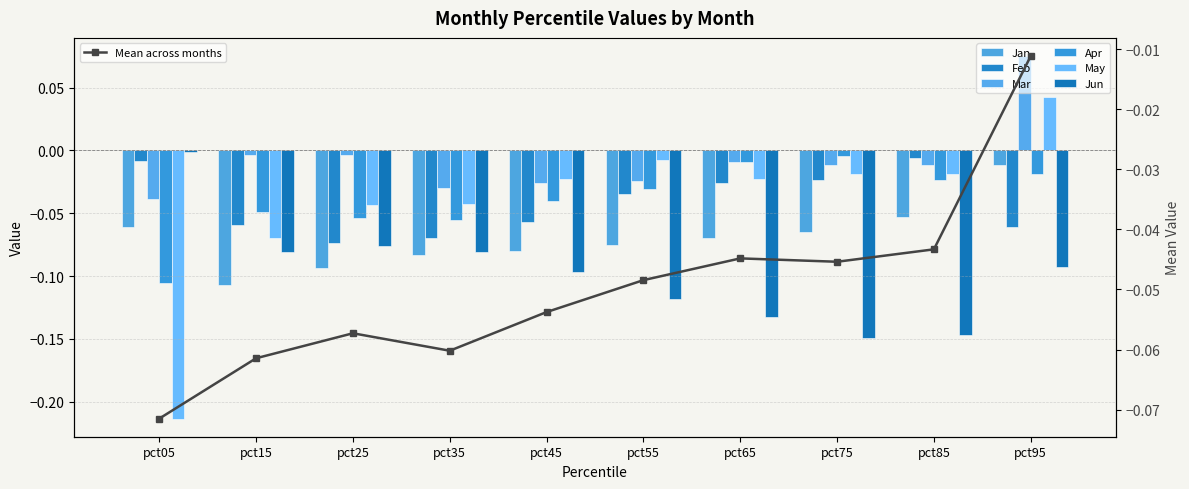

Reading right to left, list all the values displayed in this chart.

Jan: pct95=-0.0	pct85=-0.1	pct75=-0.1	pct65=-0.1	pct55=-0.1	pct45=-0.1	pct35=-0.1	pct25=-0.1	pct15=-0.1	pct05=-0.1
Feb: pct95=-0.1	pct85=-0.0	pct75=-0.0	pct65=-0.0	pct55=-0.0	pct45=-0.1	pct35=-0.1	pct25=-0.1	pct15=-0.1	pct05=-0.0
Mar: pct95=0.1	pct85=-0.0	pct75=-0.0	pct65=-0.0	pct55=-0.0	pct45=-0.0	pct35=-0.0	pct25=-0.0	pct15=-0.0	pct05=-0.0
Apr: pct95=-0.0	pct85=-0.0	pct75=-0.0	pct65=-0.0	pct55=-0.0	pct45=-0.0	pct35=-0.1	pct25=-0.1	pct15=-0.0	pct05=-0.1
May: pct95=0.0	pct85=-0.0	pct75=-0.0	pct65=-0.0	pct55=-0.0	pct45=-0.0	pct35=-0.0	pct25=-0.0	pct15=-0.1	pct05=-0.2
Jun: pct95=-0.1	pct85=-0.1	pct75=-0.1	pct65=-0.1	pct55=-0.1	pct45=-0.1	pct35=-0.1	pct25=-0.1	pct15=-0.1	pct05=-0.0